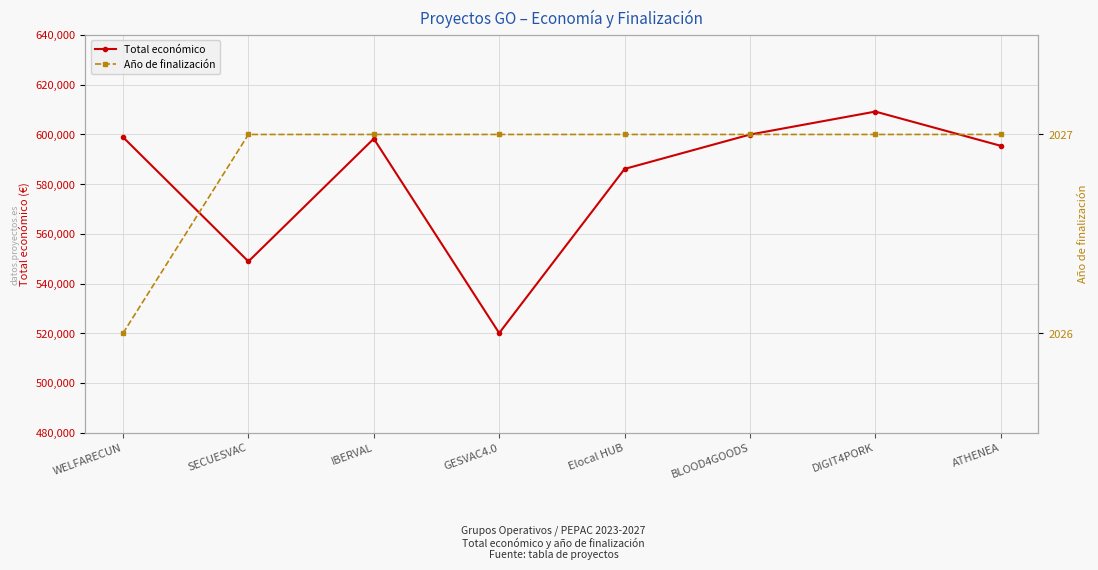

How many lines are shown in the chart?

2